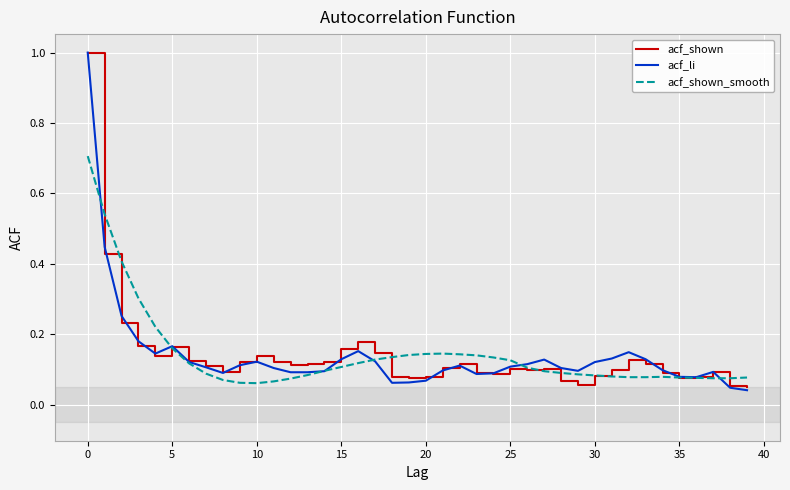

What is the maximum value for acf_shown_smooth?

0.7